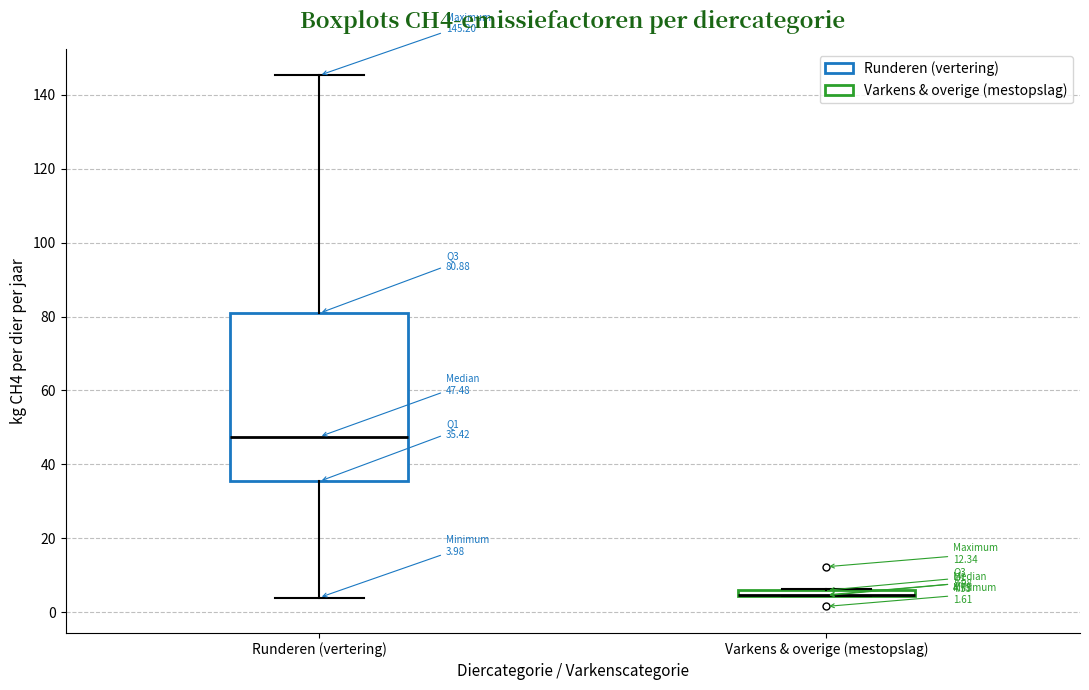

Comparing the boxes themselves (not the whiskers), which one is the tallest?

Runderen (vertering)